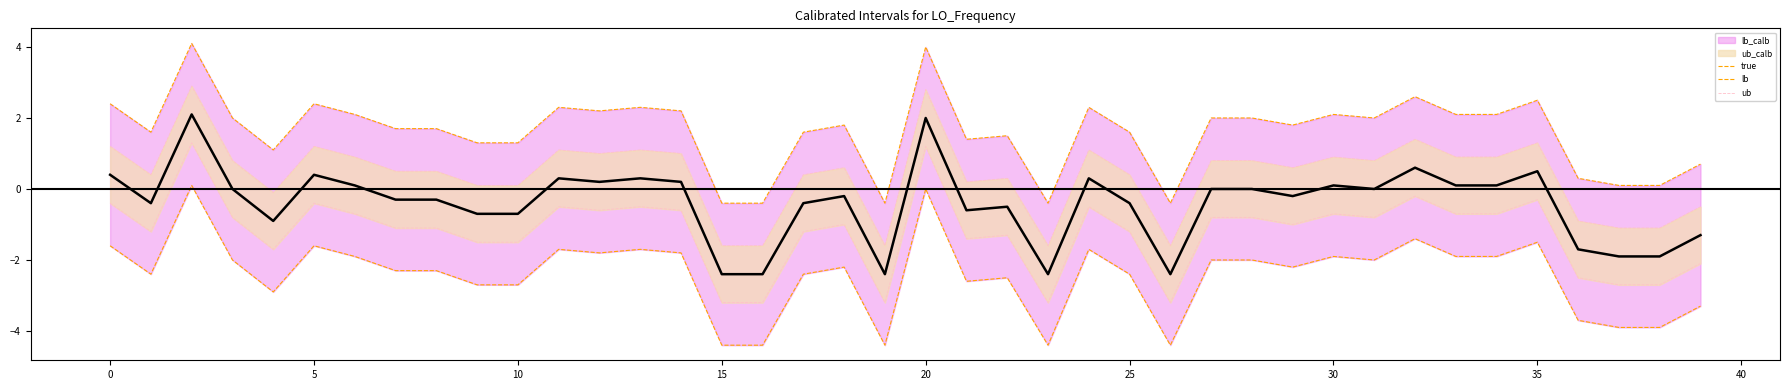

Does the chart display data point markers on the line(s)?

No